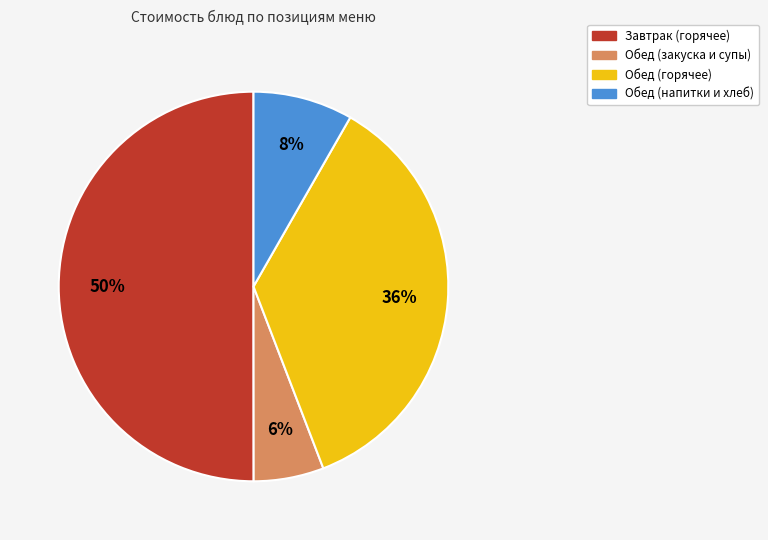

To the nearest percent, what is the average slice percentage?

25%